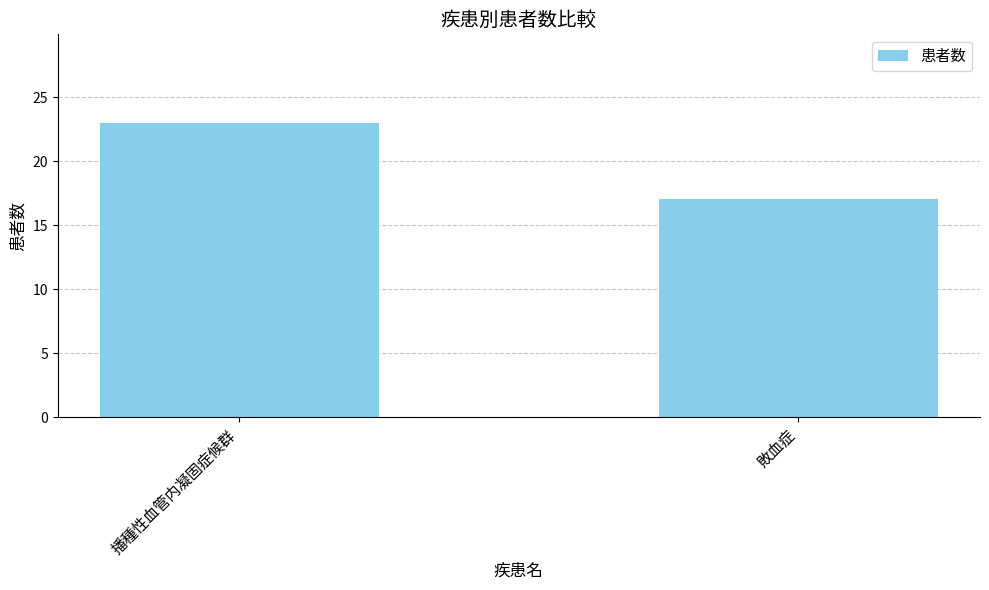

At which category does the chart reach its minimum across all series?

敗血症